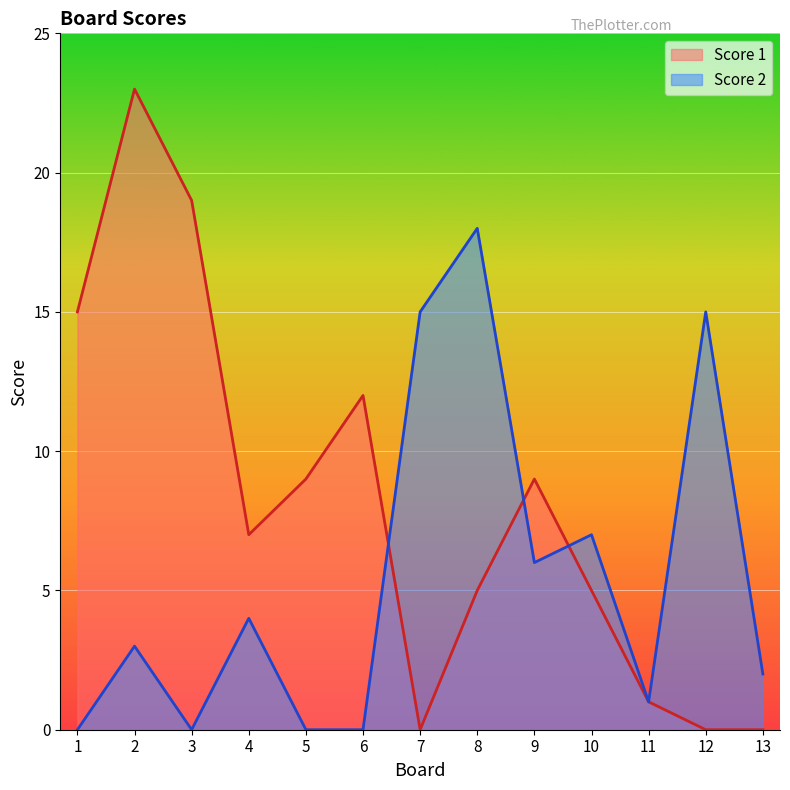

How many data points does each series have?

13